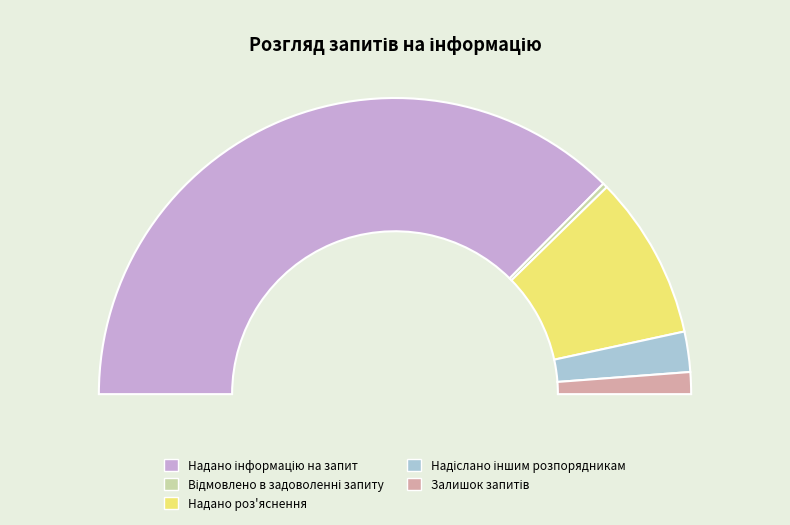

Which category has the biggest portion of the pie?

Надано інформацію на запит